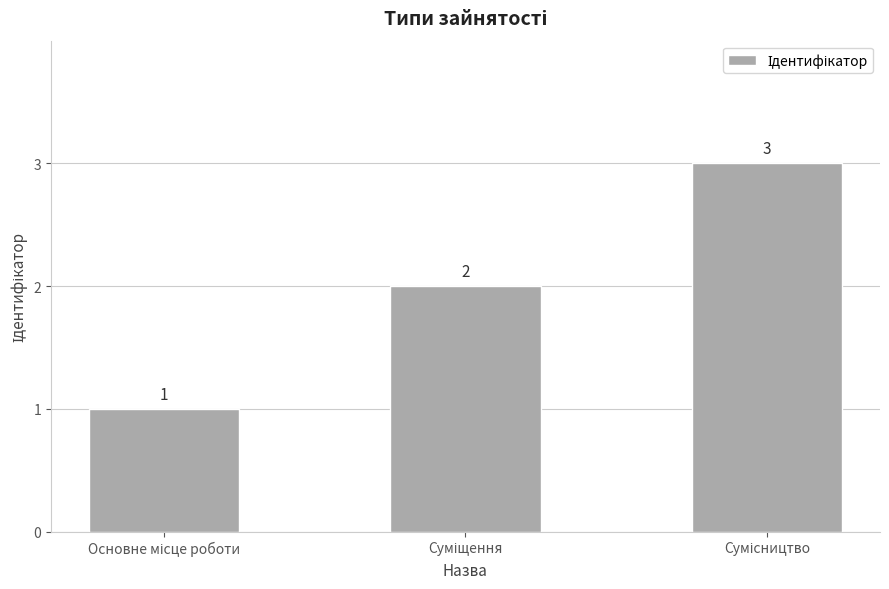

What is the value of the 3rd bar from the left?

3